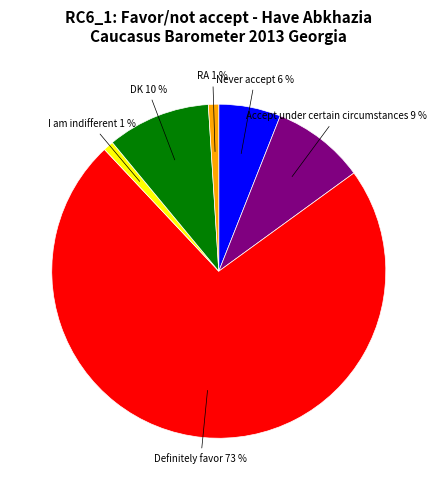

Does any single category account for the majority?

Yes